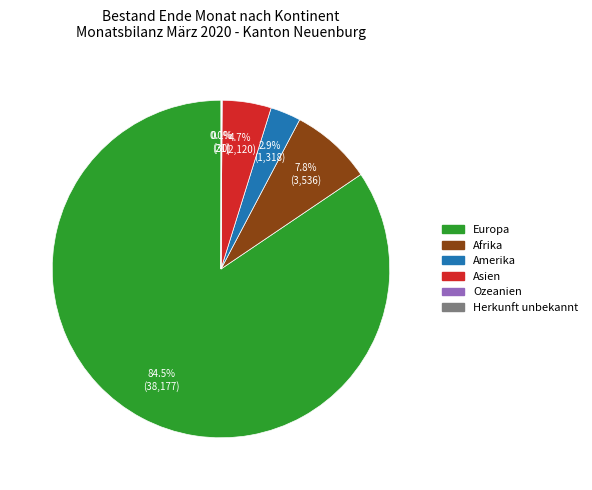

What is the ratio of the value at Asien to the value at Afrika?

0.6